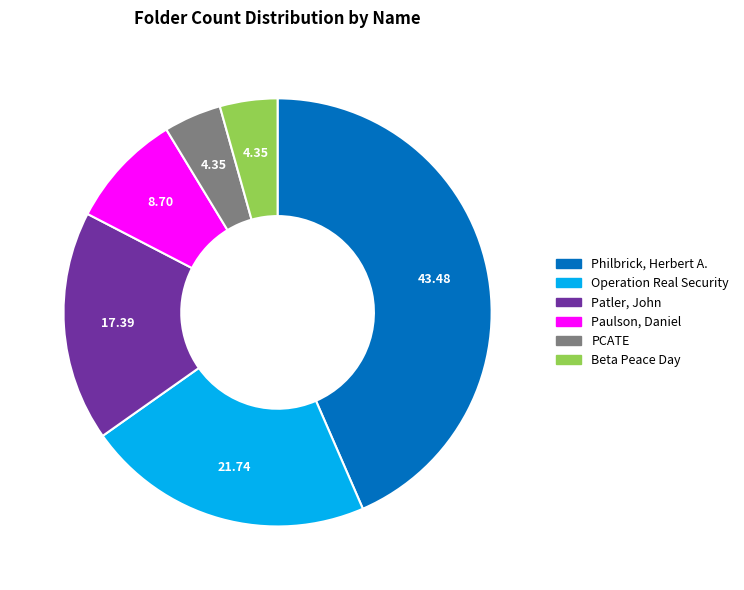

Is there a majority slice in this chart?

No